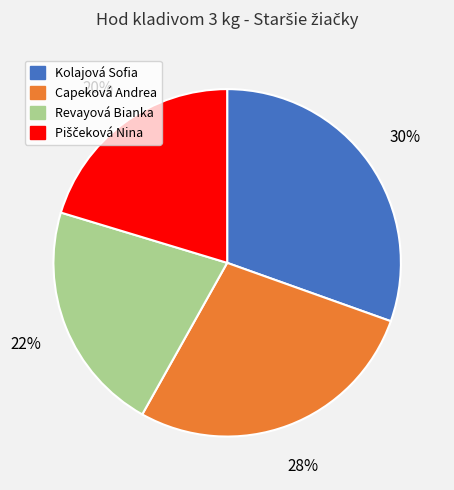

The Revayová Bianka slice represents 33% of the pie. True or false?

False